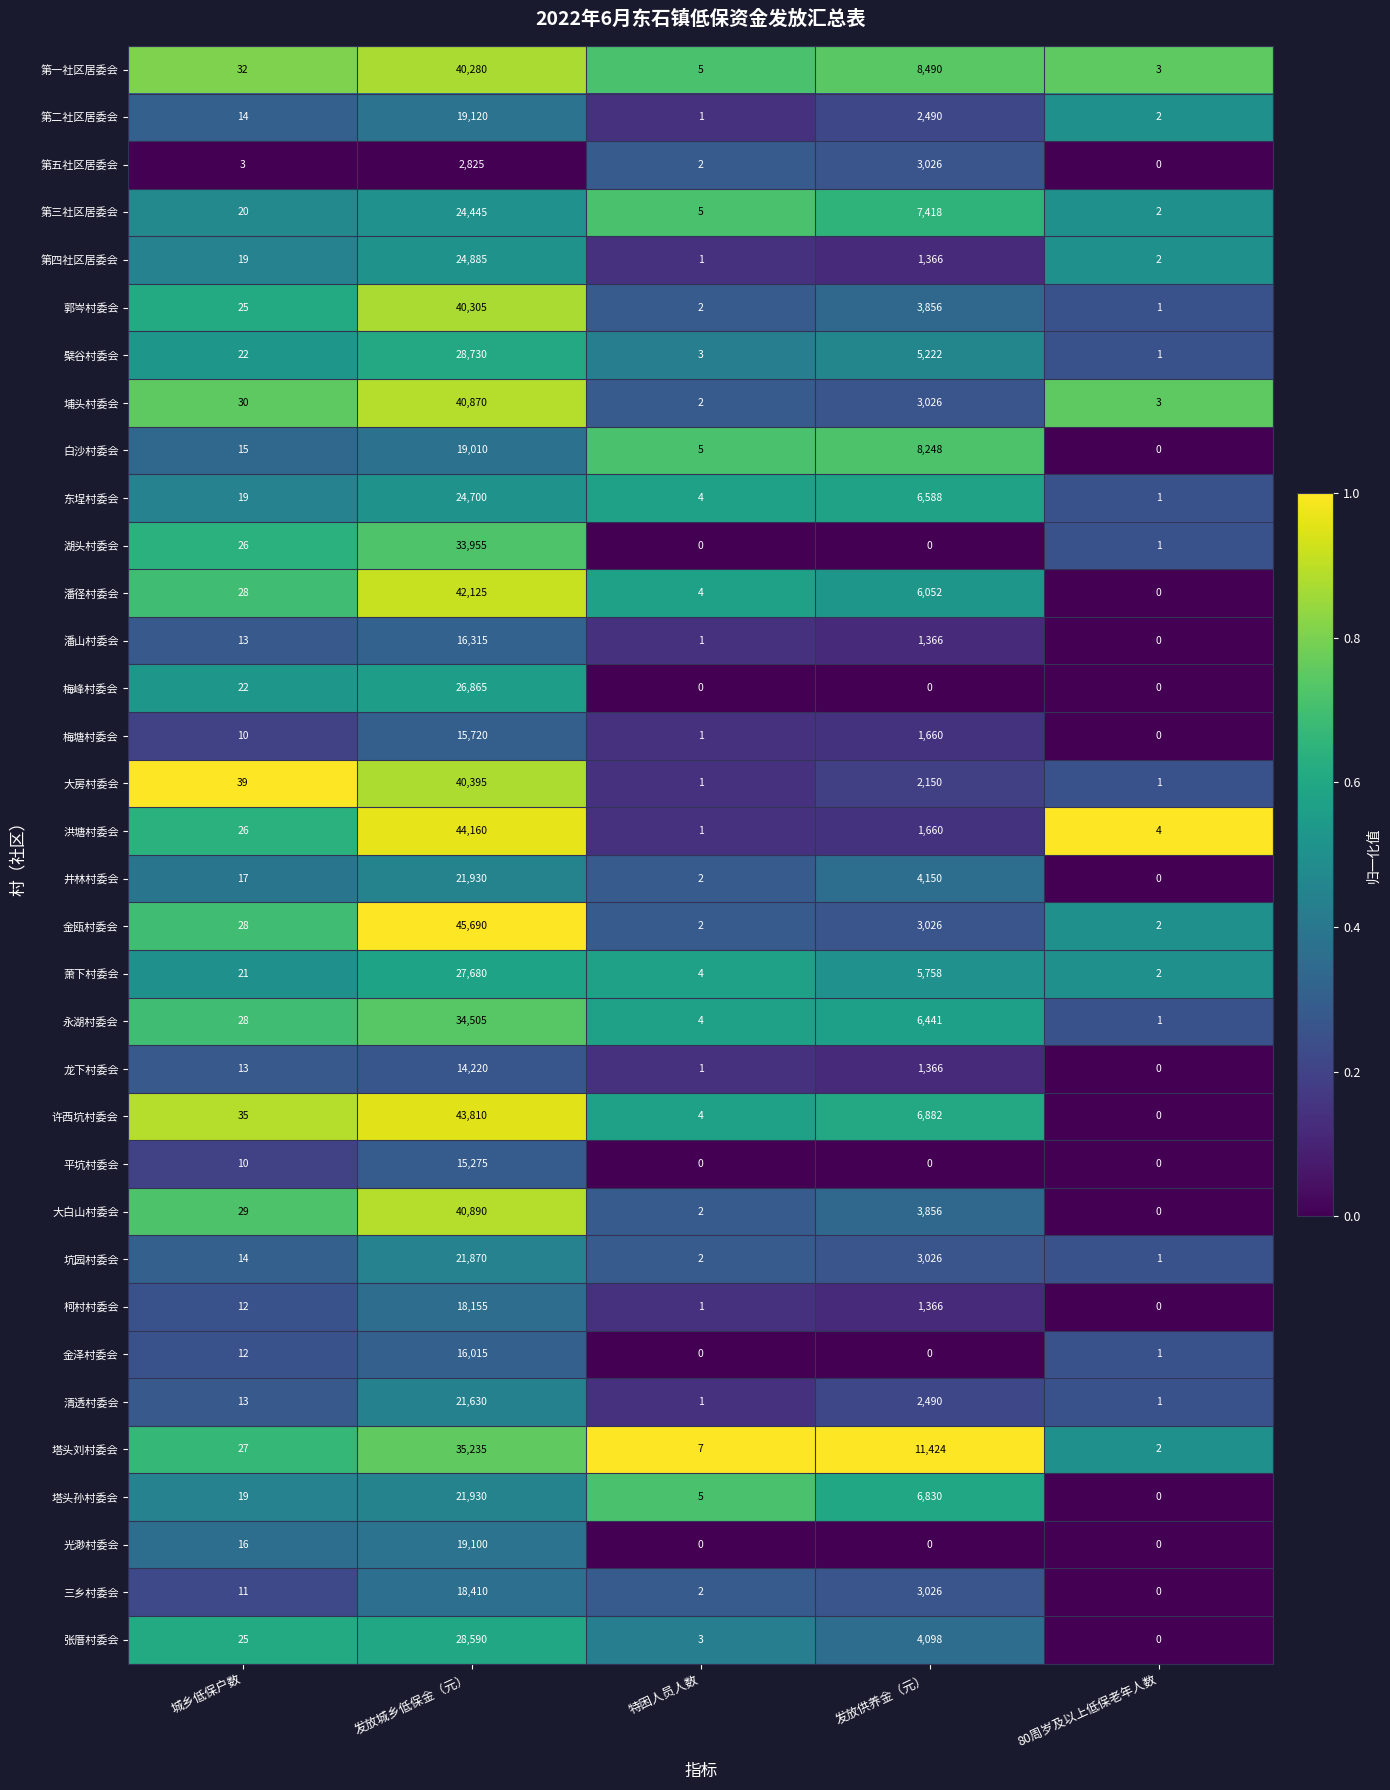

At which category is the sum across all series the highest?

发放城乡低保金（元）